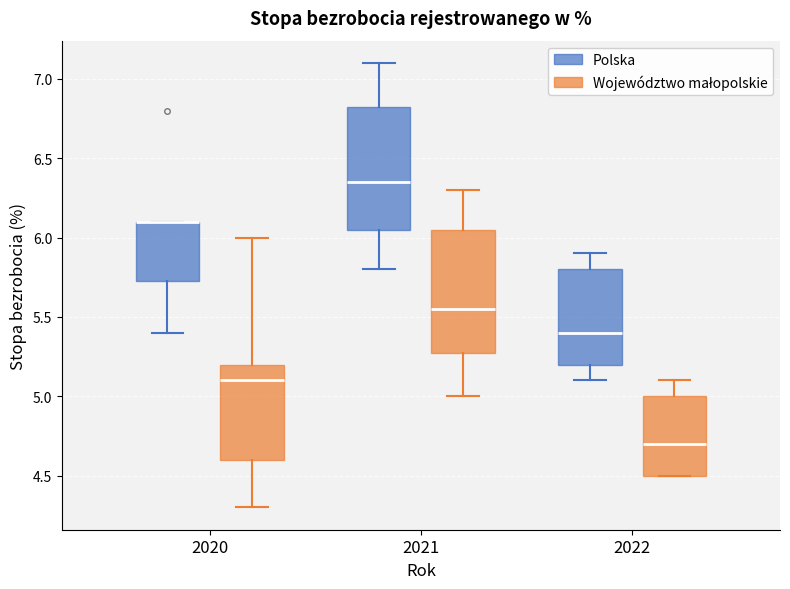

Reading left to right, read every box against the y-axis: the position of its median line, the range the box covers, and the ends of its whiskers. The values are not printed on the chart, so give them approximately, as read against the axis.

2020 (Polska): median 6.10 (drawn on the box's upper edge), box 5.75 to 6.10, whiskers 5.40 to 6.10
2020 (Województwo małopolskie): median 5.10, box 4.60 to 5.20, whiskers 4.30 to 6.00
2021 (Polska): median 6.35, box 6.05 to 6.85, whiskers 5.80 to 7.10
2021 (Województwo małopolskie): median 5.55, box 5.30 to 6.05, whiskers 5.00 to 6.30
2022 (Polska): median 5.40, box 5.20 to 5.80, whiskers 5.10 to 5.90
2022 (Województwo małopolskie): median 4.70, box 4.50 to 5.00, whiskers 4.50 to 5.10